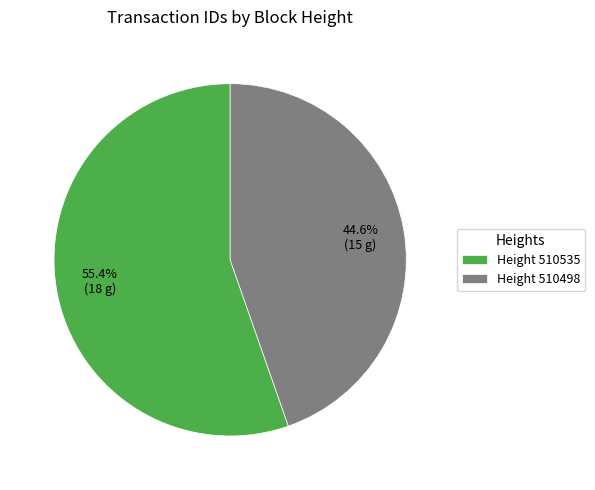

Rank the categories by value from lowest to highest.

Height 510498, Height 510535